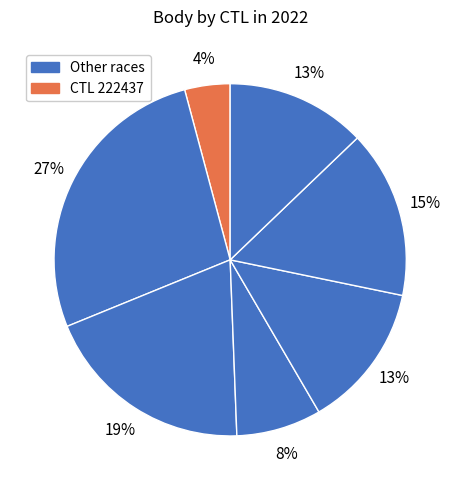

Which category has the smallest portion of the pie?

222437